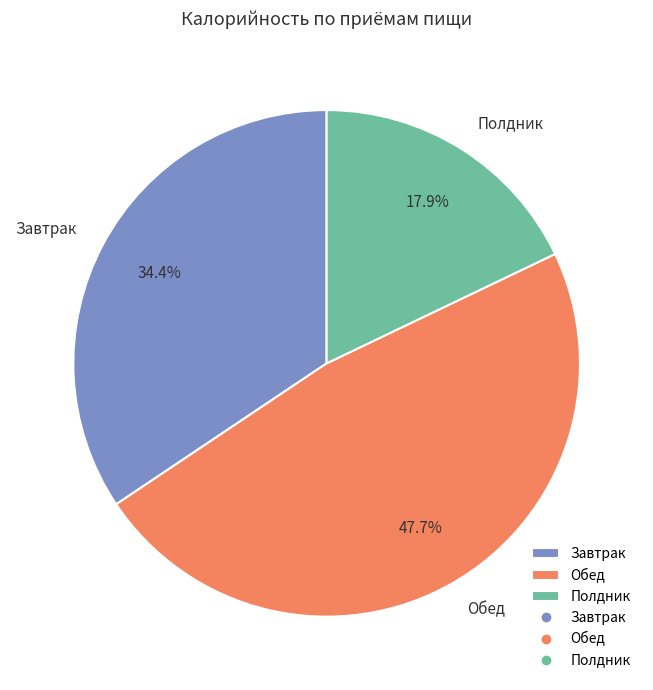

To the nearest percent, what is the difference between the largest and smallest slice percentages?

30%